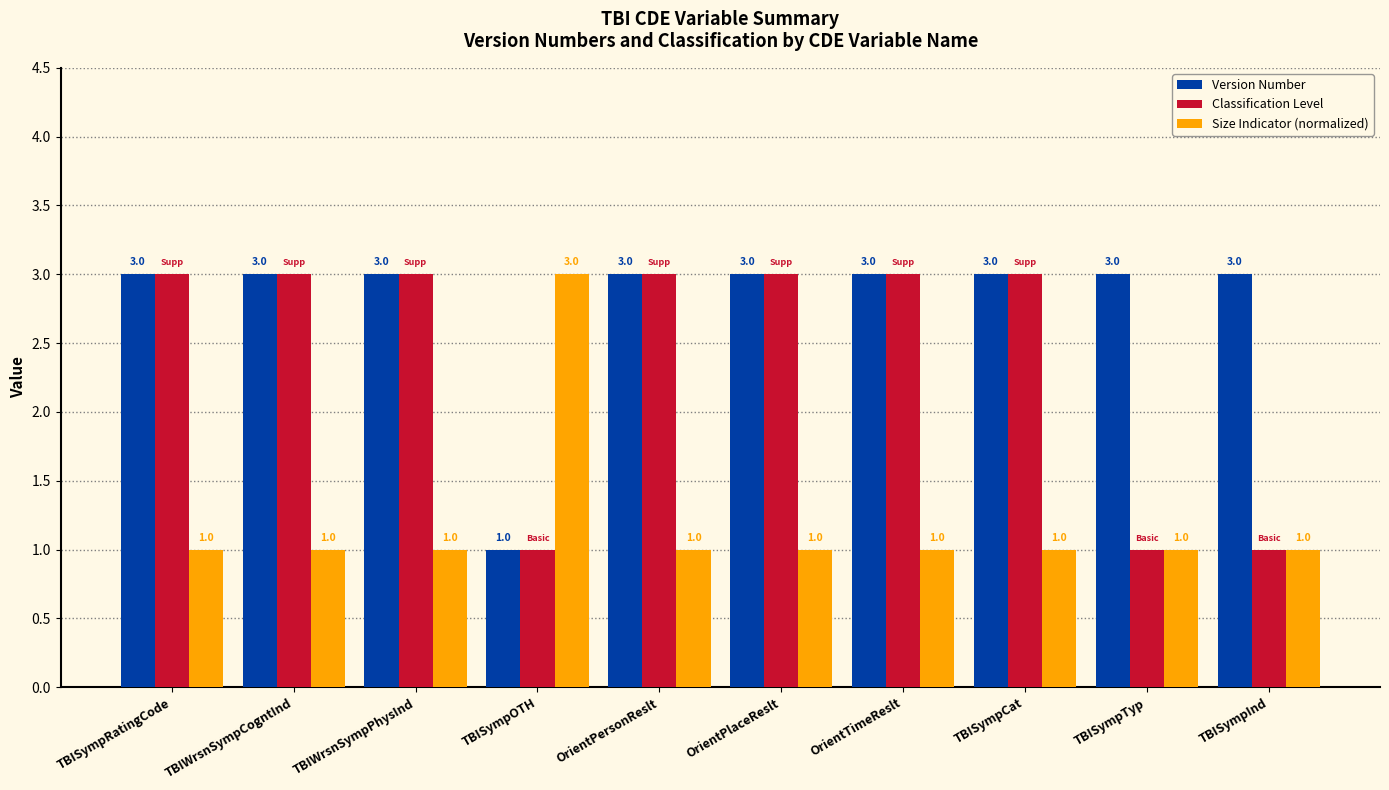

What is the total value across all series at OrientPlaceReslt?

7